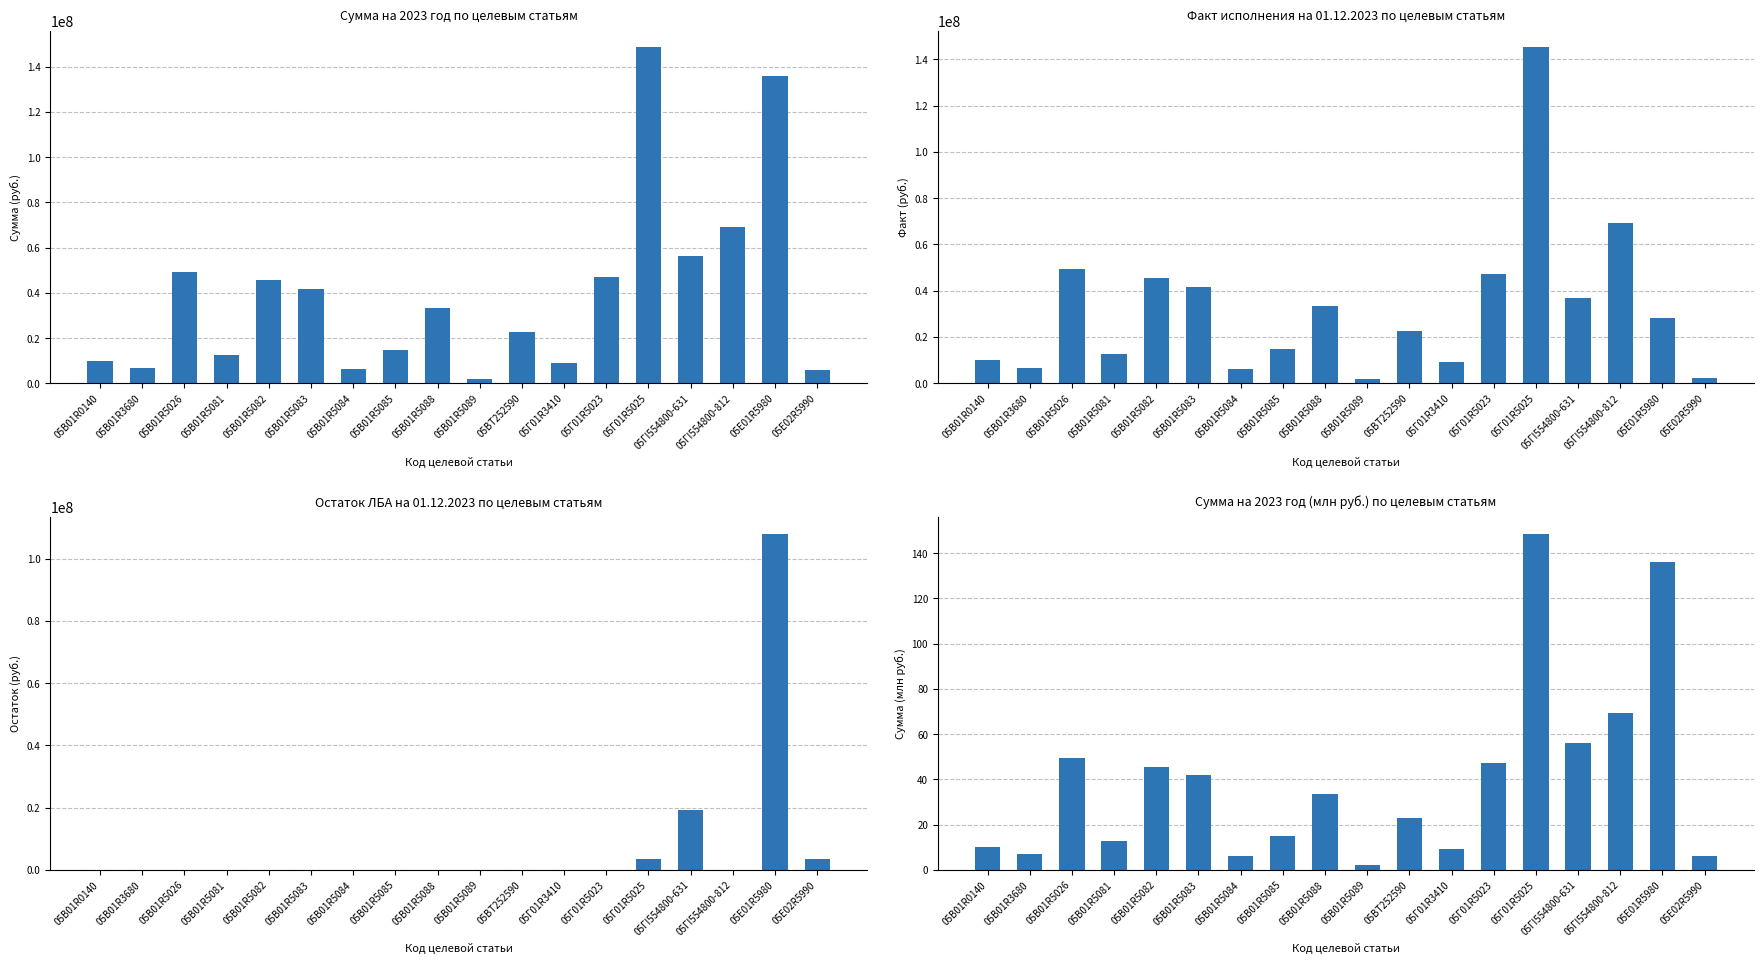

List the series in order of their overall mean, lowest first.

Сумма на 2023 год (млн руб.) по целевым статьям, Остаток ЛБА на 01.12.2023 по целевым статьям, Факт исполнения на 01.12.2023 по целевым статьям, Сумма на 2023 год по целевым статьям